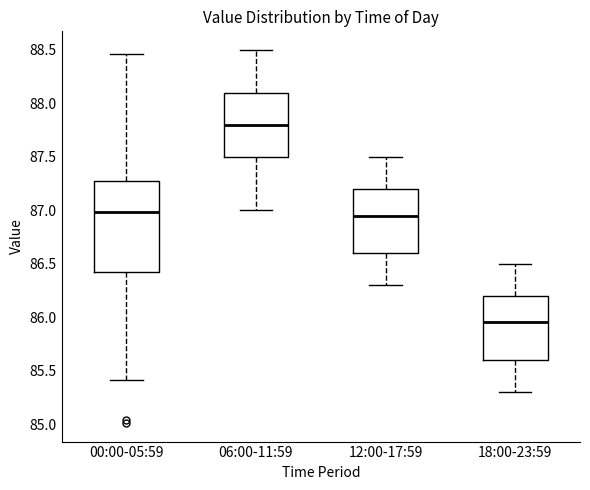

Where is the upper edge of the box for 18:00-23:59 on the y-axis? The values are not printed on the chart, so give them approximately, as read against the axis.

86.20